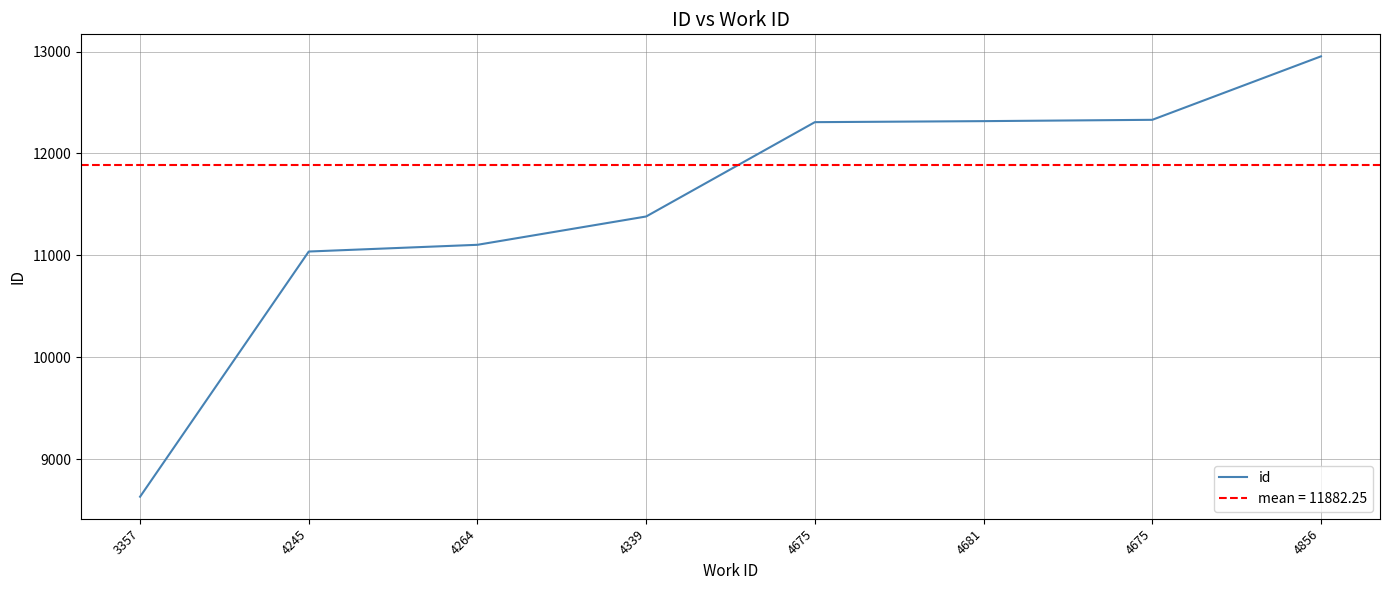

List the labels in order of value, largest first.

4856, 4675, 4681, 4675, 4339, 4264, 4245, 3357